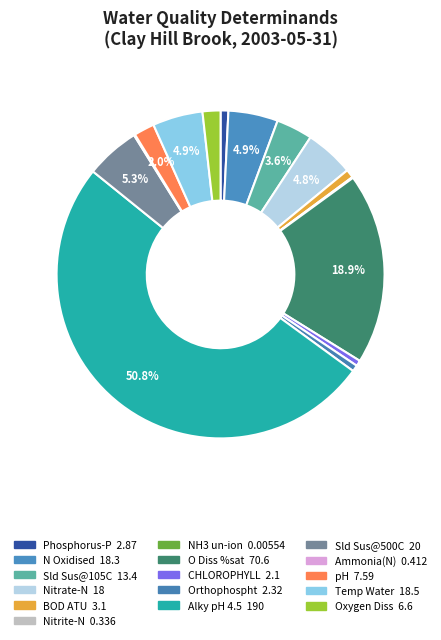

Count the number of slices in the pie.

16